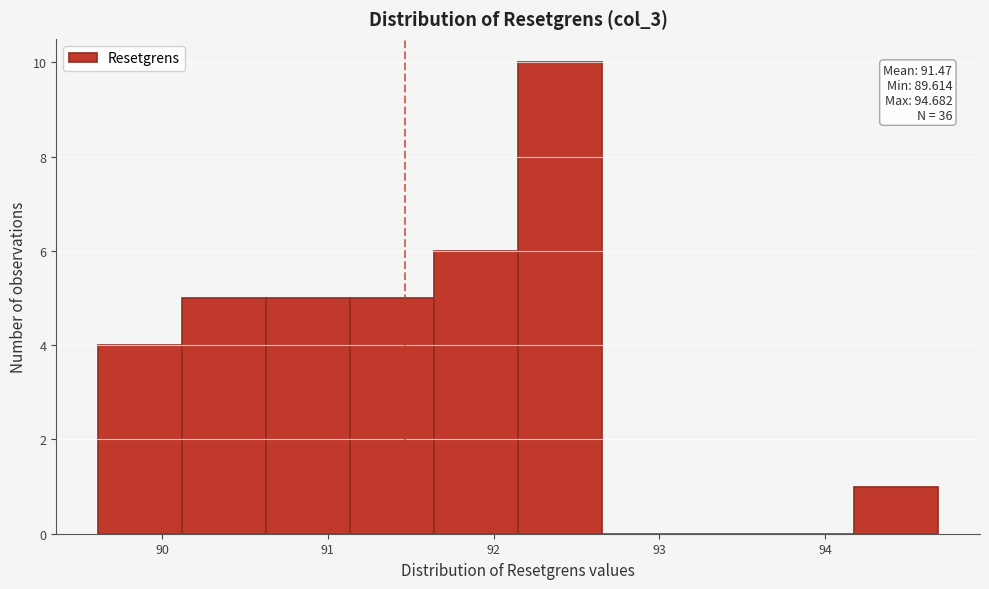

Which range on the x-axis has the tallest bar?

92.1 to 92.7